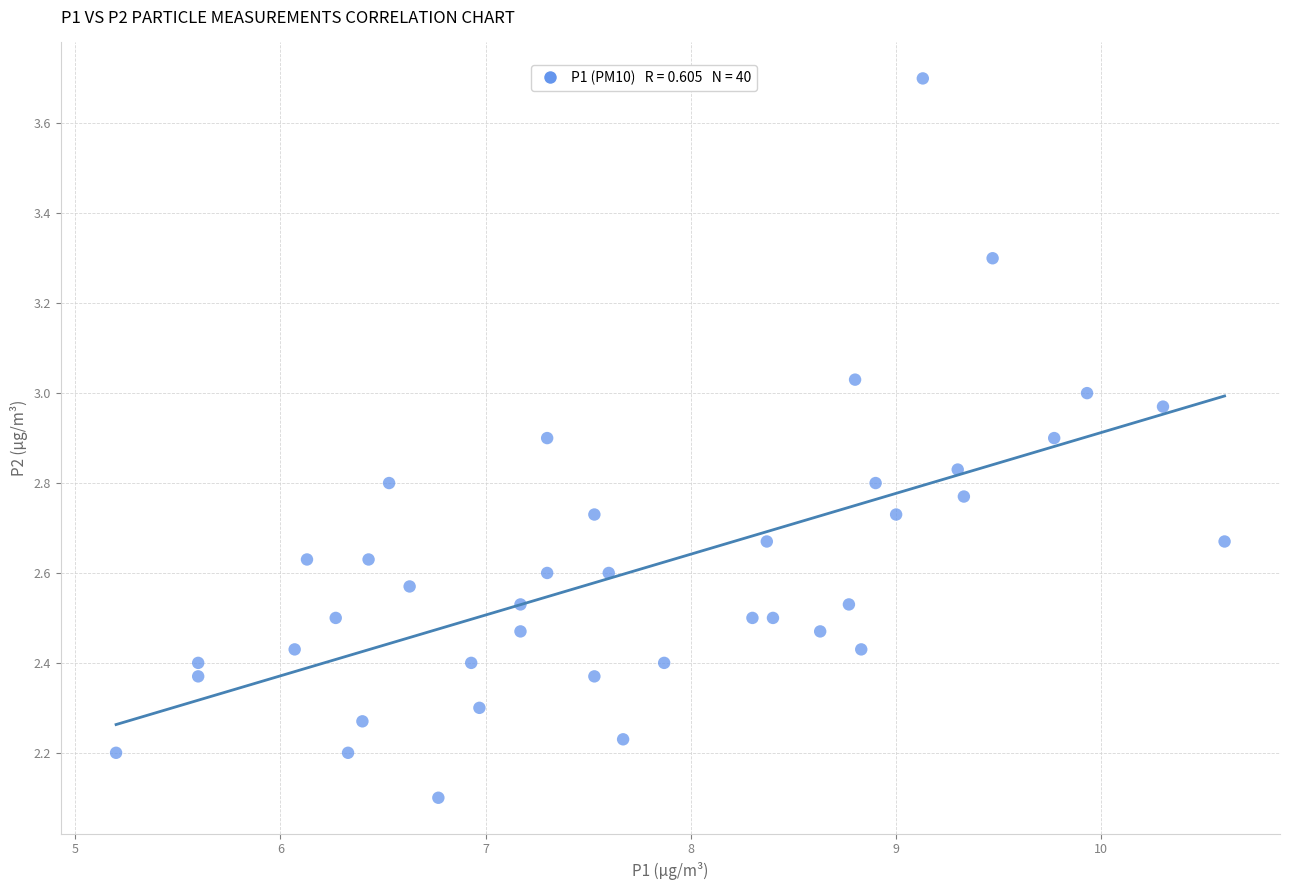

What Y value in the scatter plot is closest to 2?

2.1